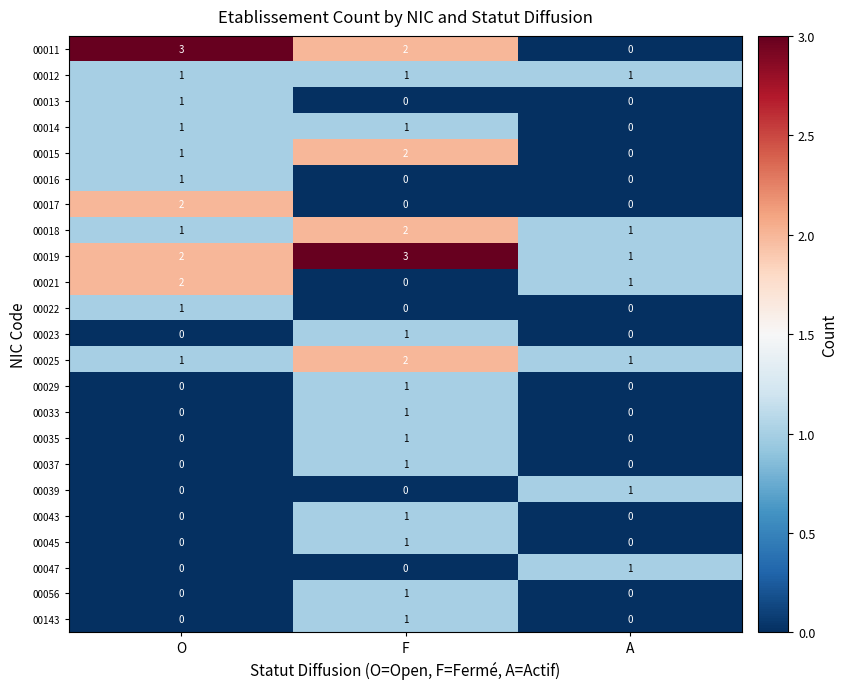

What is the difference between the maximum and minimum values in the 00011 series?

3